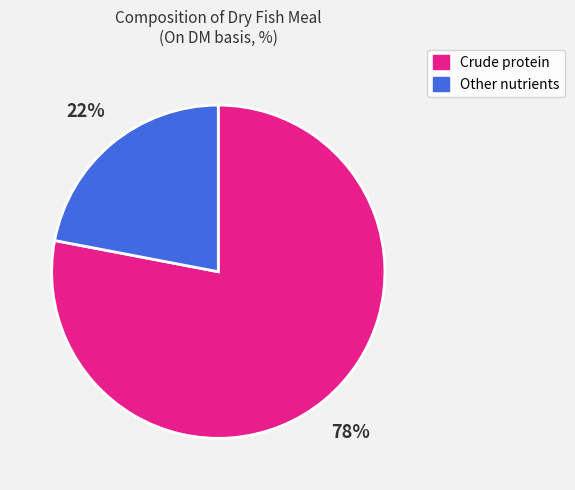

Does any single category account for the majority?

Yes